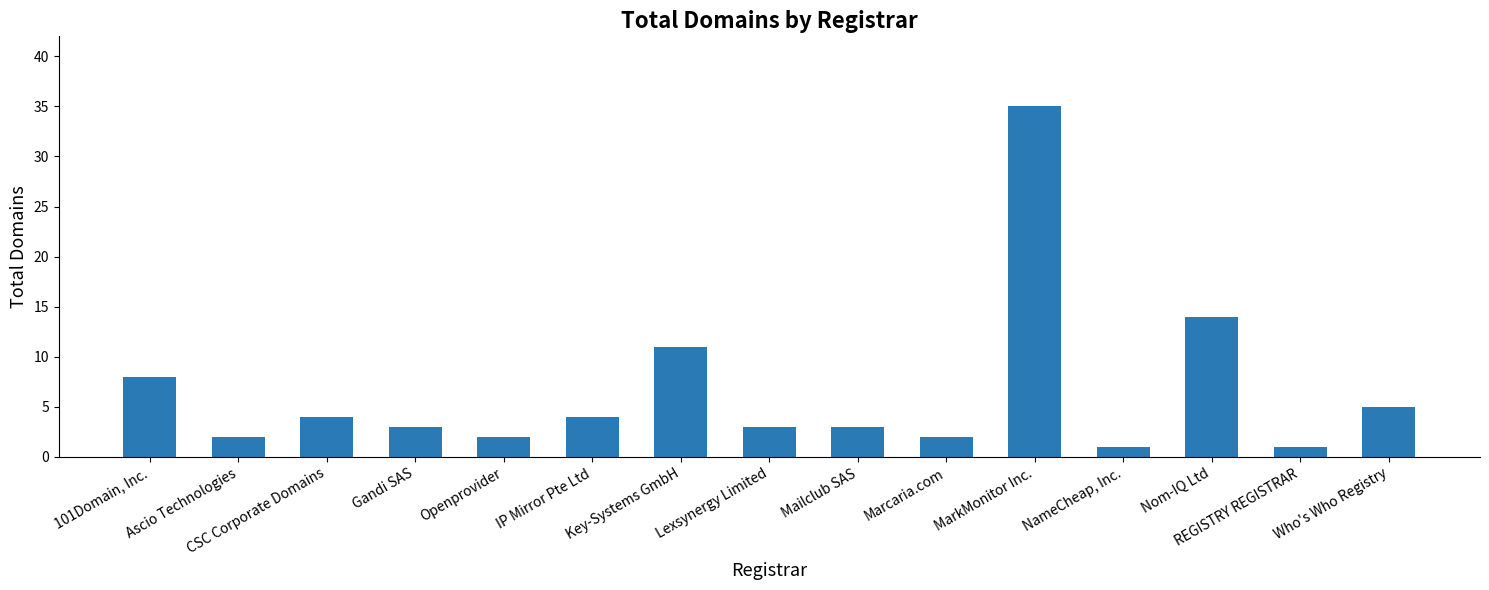

How many distinct data groups are displayed?

1